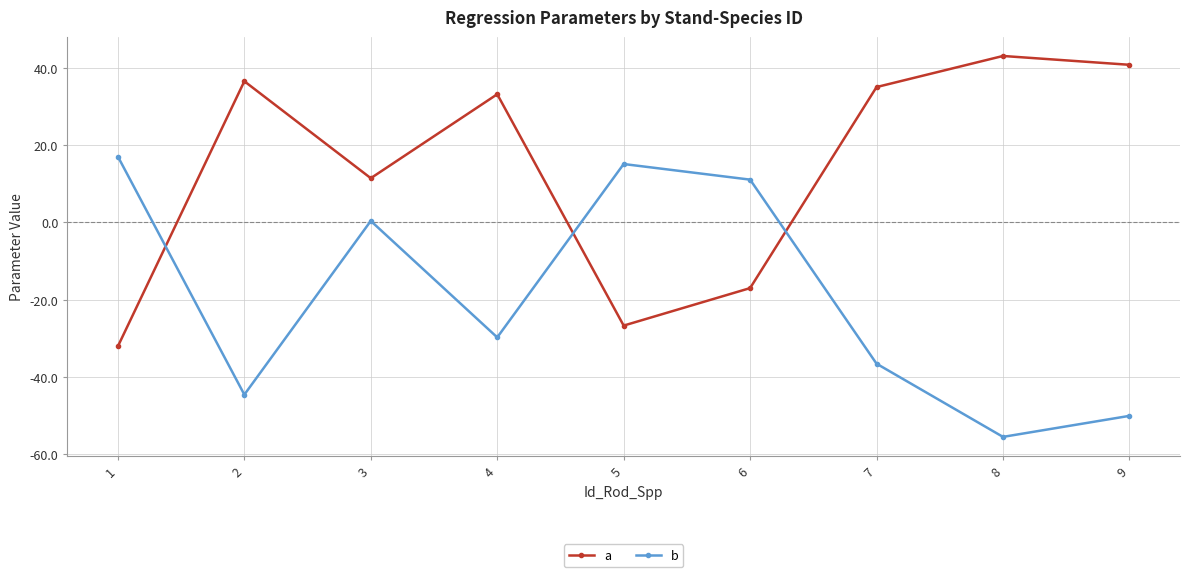

At which category does a reach its first local peak?

2